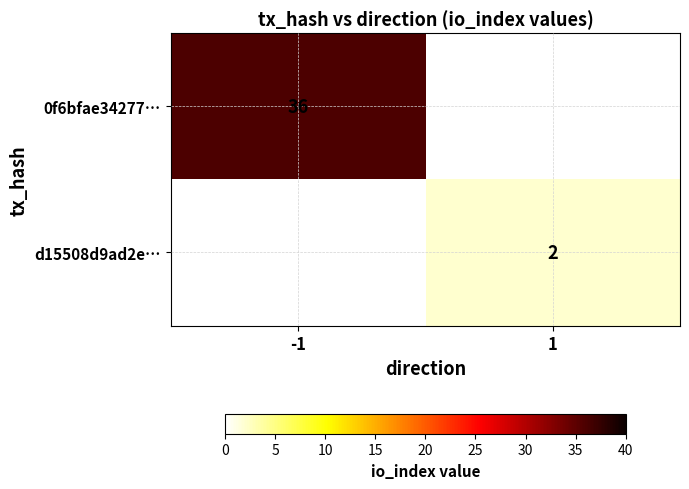

At how many categories does at least one series exceed 9?

1